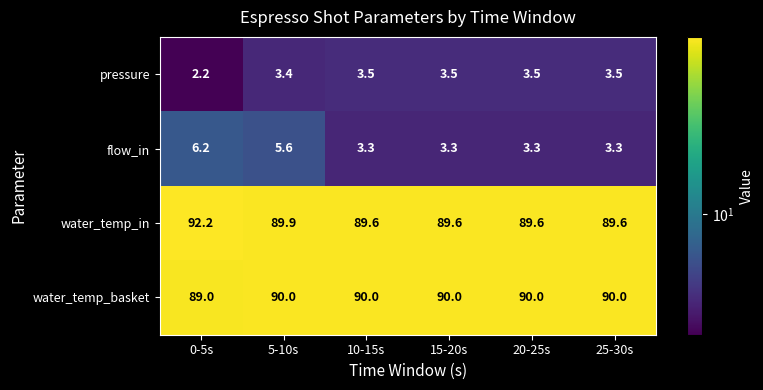

At how many categories does at least one series exceed 8?

6